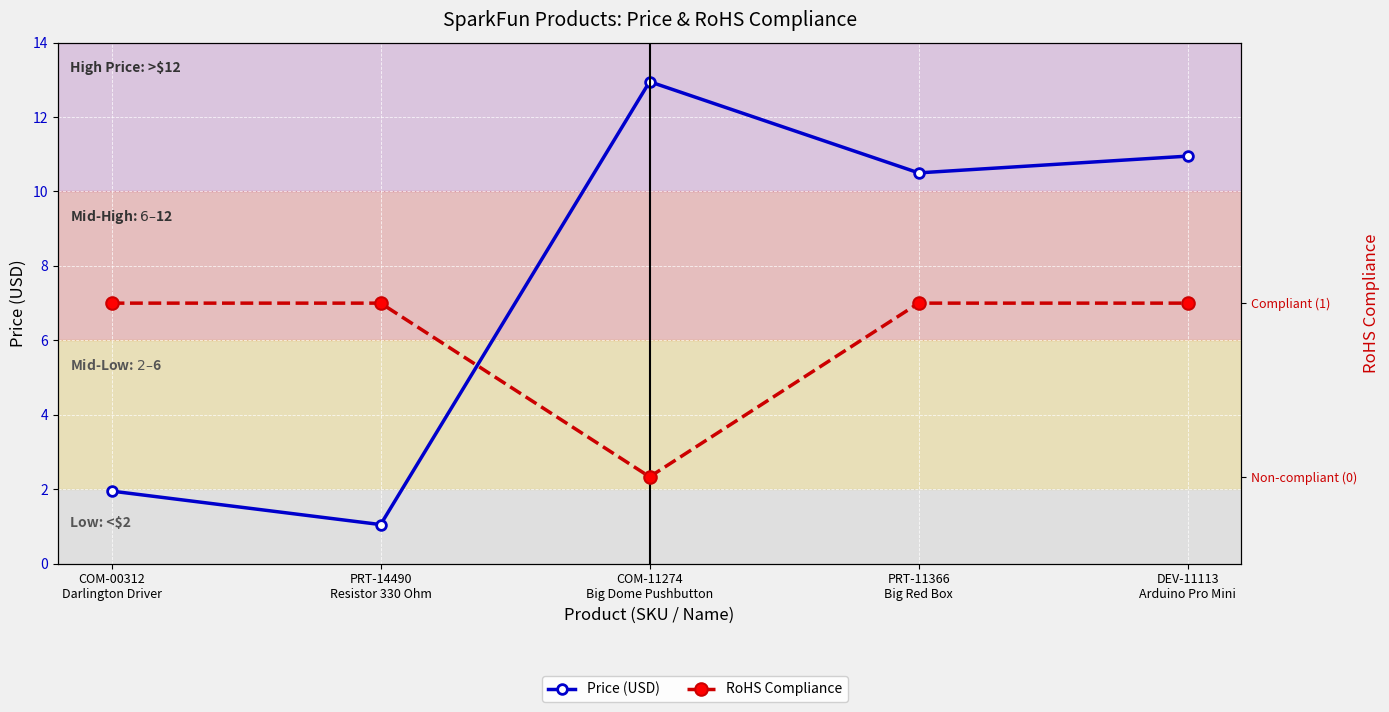

Count the RoHS Compliance values in the range 1 to 2.

4